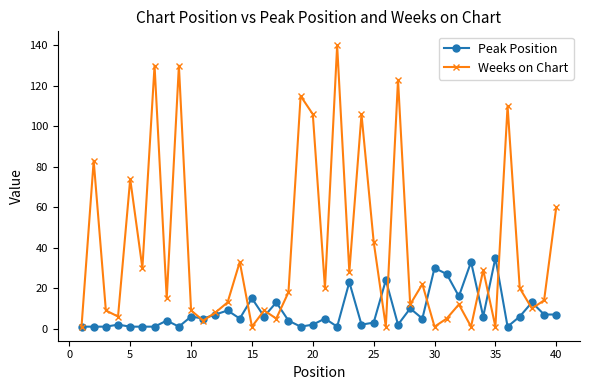

True or false: Peak Position has more than 0 points higher than both neighbors.

True